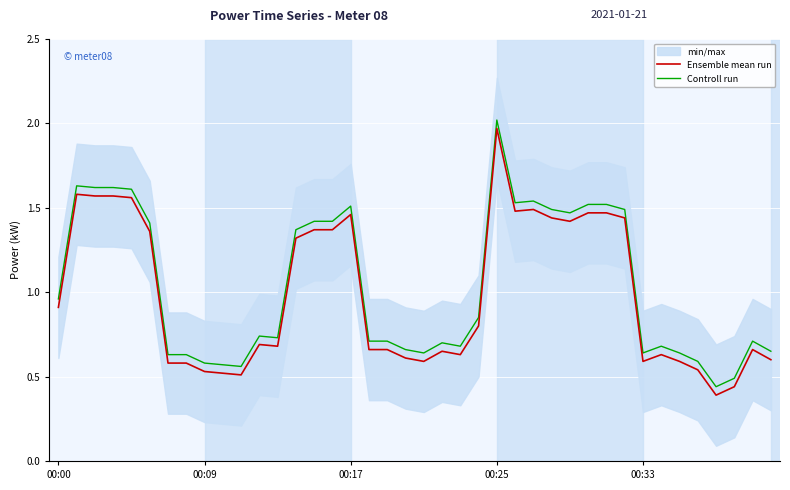

What position from the right is 00:00?

40